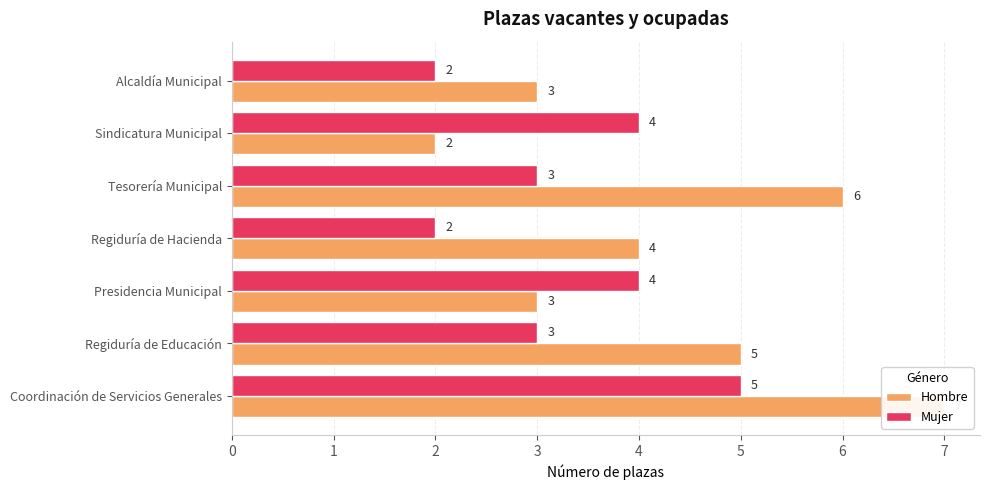

What value does the Mujer series have at 2?

4